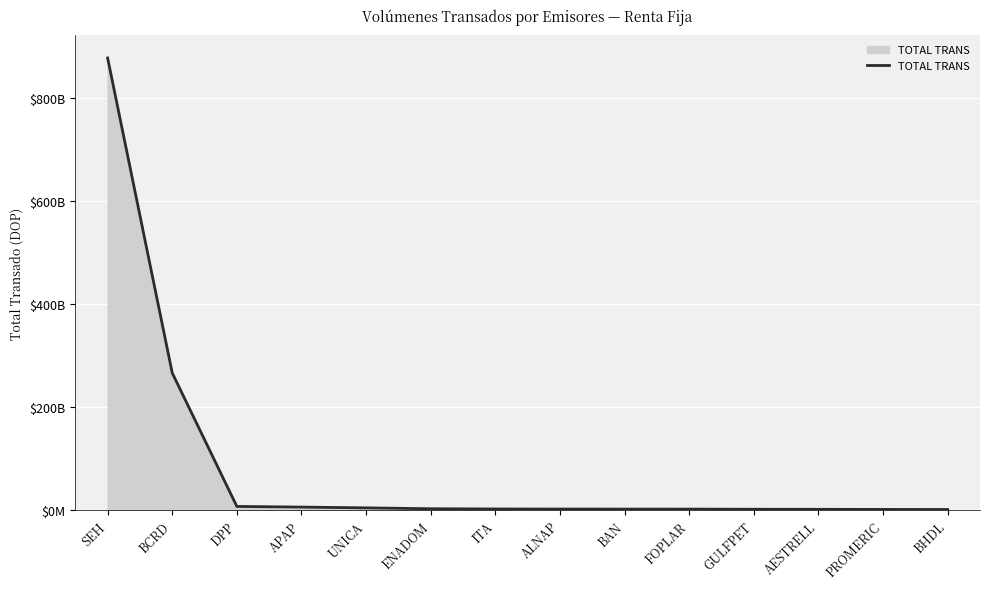

What is the greatest value displayed?

878666752126.8